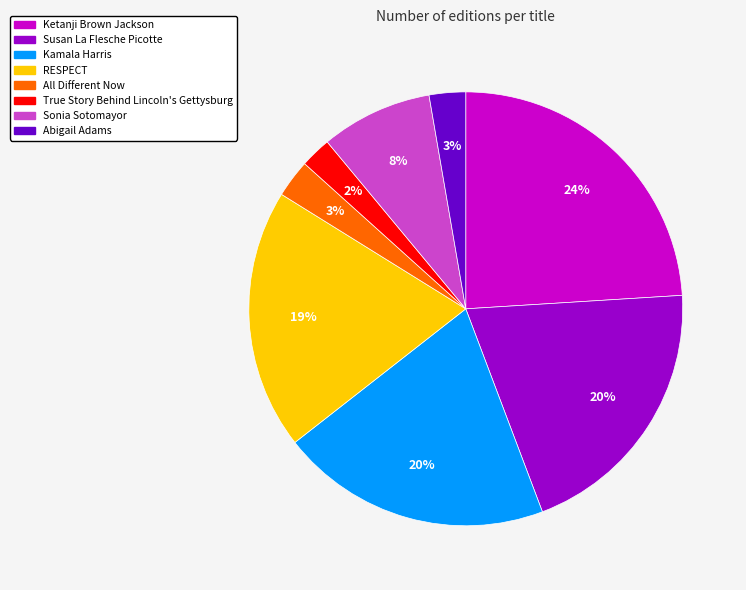

To the nearest percent, what is the average slice percentage?

12%